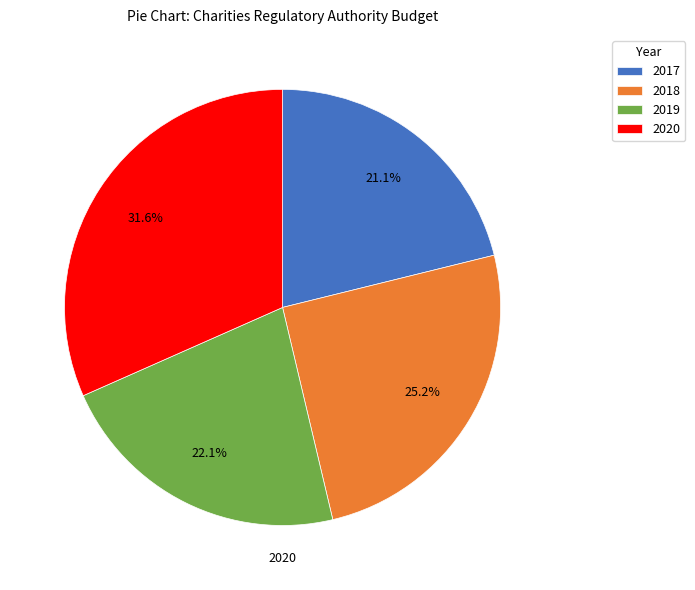

What is the largest slice in the pie chart?

2020